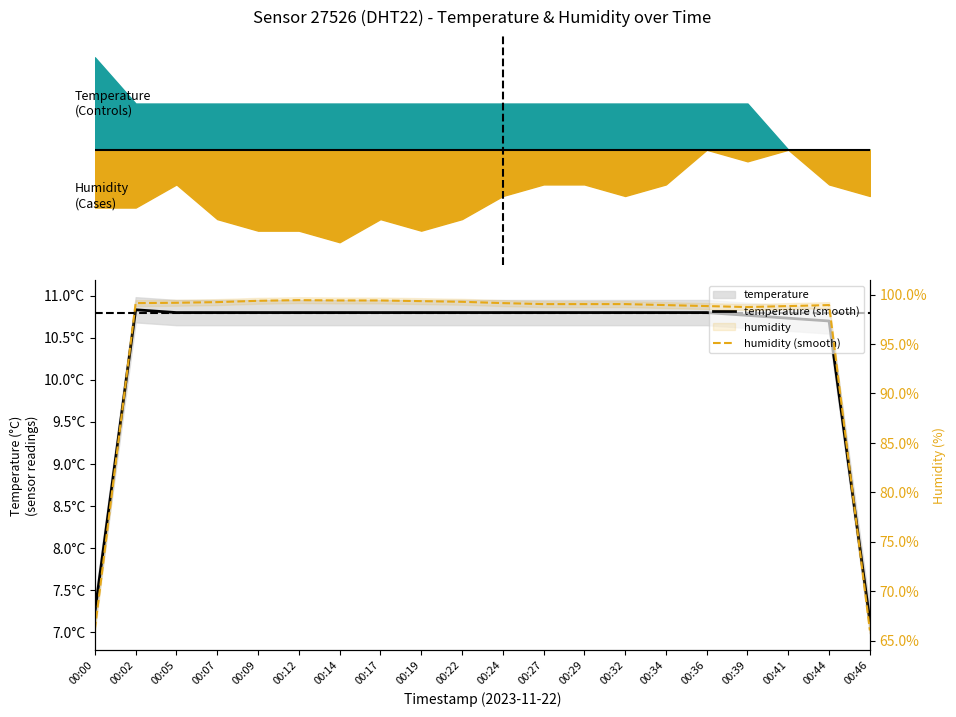

Reading left to right, extract all data points from this chart.

temperature (smooth): 00:00=7.2	00:02=10.8	00:05=10.8	00:07=10.8	00:09=10.8	00:12=10.8	00:14=10.8	00:17=10.8	00:19=10.8	00:22=10.8	00:24=10.8	00:27=10.8	00:29=10.8	00:32=10.8	00:34=10.8	00:36=10.8	00:39=10.8	00:41=10.7	00:44=10.7	00:46=7.1
humidity (smooth): 00:00=66.1	00:02=99.1	00:05=99.2	00:07=99.2	00:09=99.4	00:12=99.4	00:14=99.4	00:17=99.4	00:19=99.3	00:22=99.3	00:24=99.1	00:27=99.0	00:29=99.0	00:32=99.0	00:34=98.9	00:36=98.8	00:39=98.7	00:41=98.8	00:44=98.9	00:46=66.0